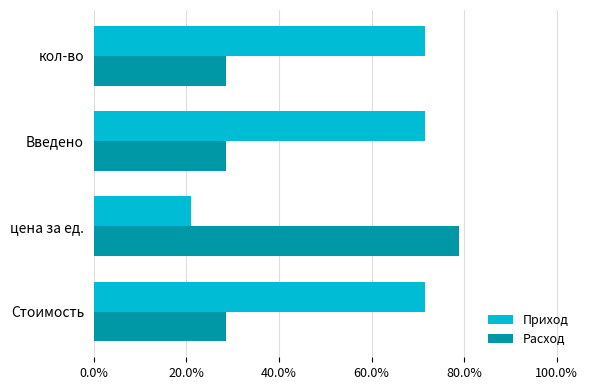

List the series in order of their overall mean, highest first.

Приход, Расход